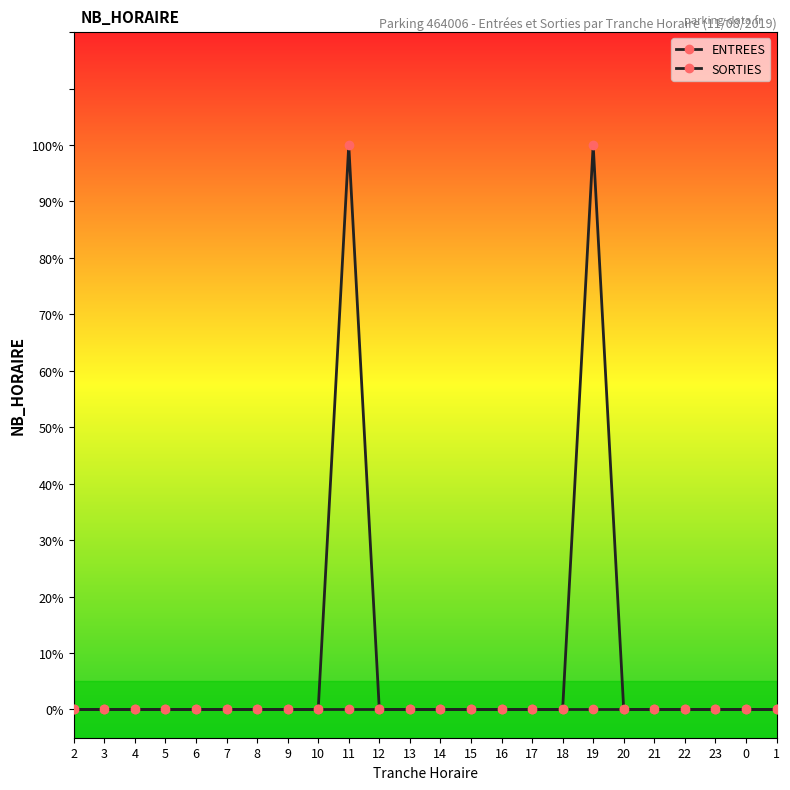

Does the chart have visible grid lines?

No